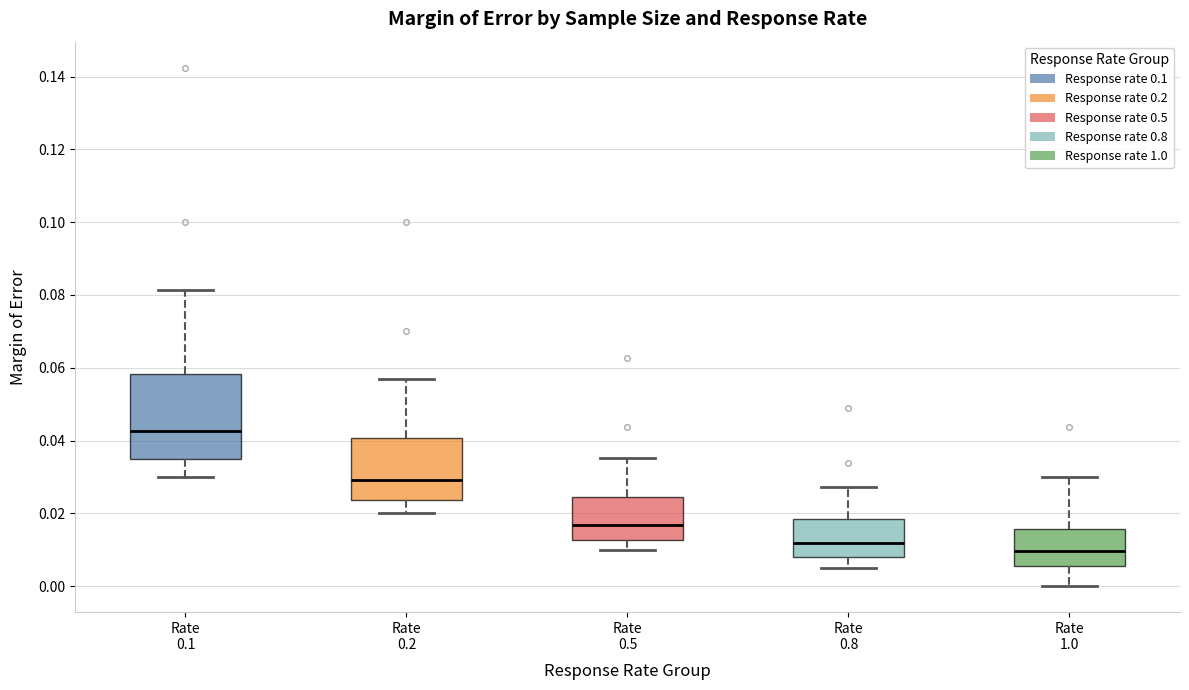

Where does the upper whisker of the box for Rate 1.0 end on the y-axis? The values are not printed on the chart, so give them approximately, as read against the axis.

0.030